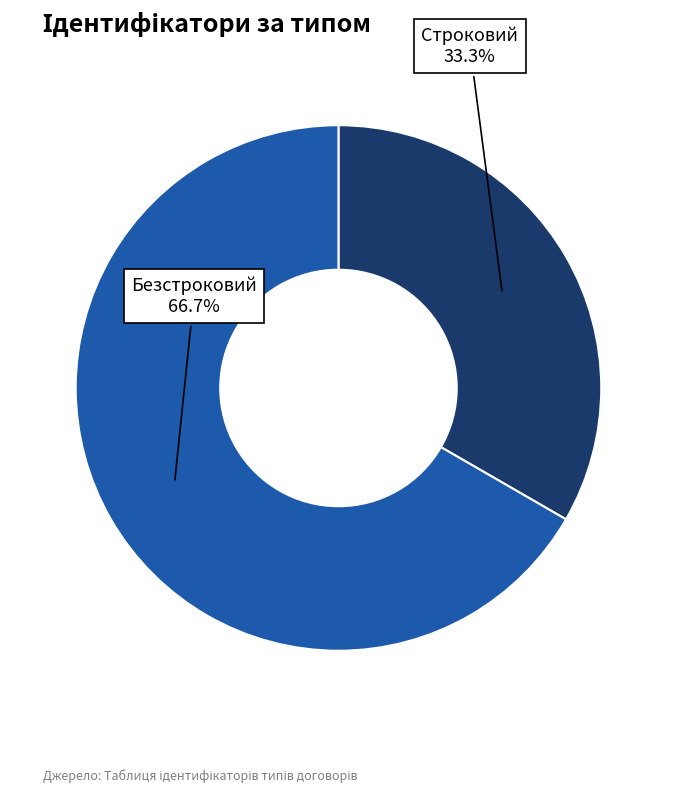

Does any single category account for the majority?

Yes